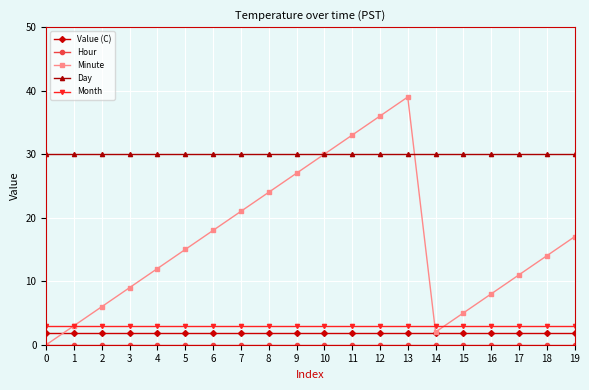

What is the value of the Value (C) point at the 5th from the left?

1.8